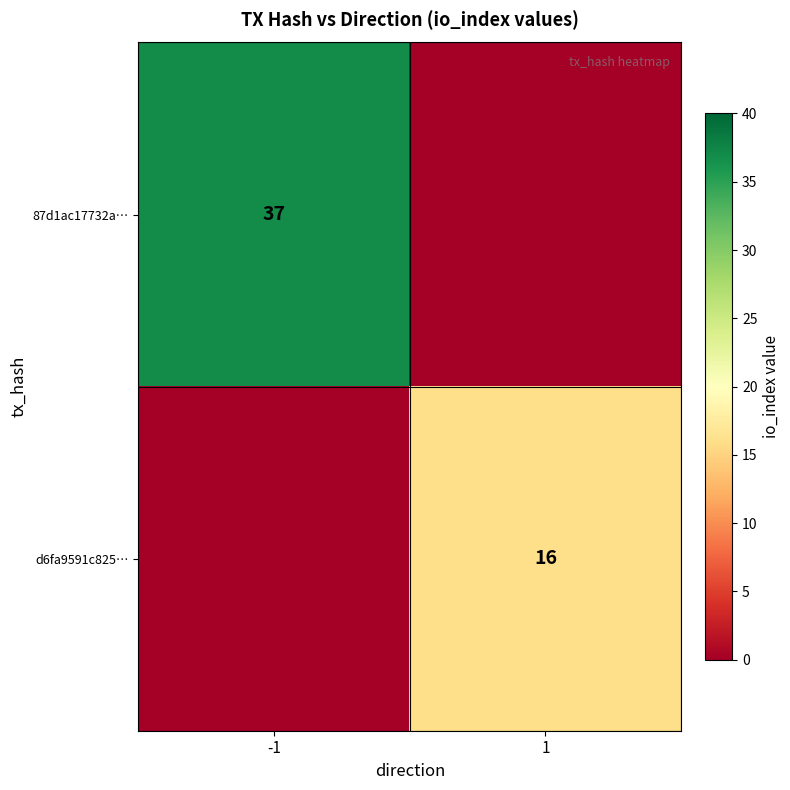

What is the greatest value displayed?

37